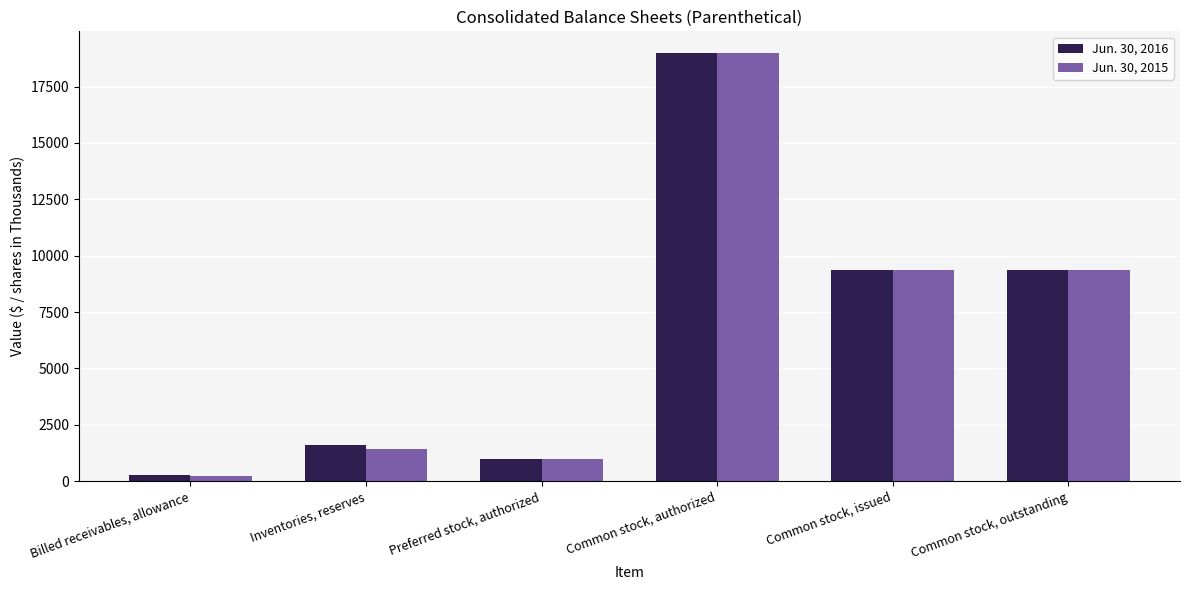

Reading left to right, list all the values displayed in this chart.

Jun. 30, 2016: Billed receivables, allowance=269	Inventories, reserves=1608	Preferred stock, authorized=1000	Common stock, authorized=19000	Common stock, issued=9370	Common stock, outstanding=9370
Jun. 30, 2015: Billed receivables, allowance=214	Inventories, reserves=1436	Preferred stock, authorized=1000	Common stock, authorized=19000	Common stock, issued=9348	Common stock, outstanding=9348